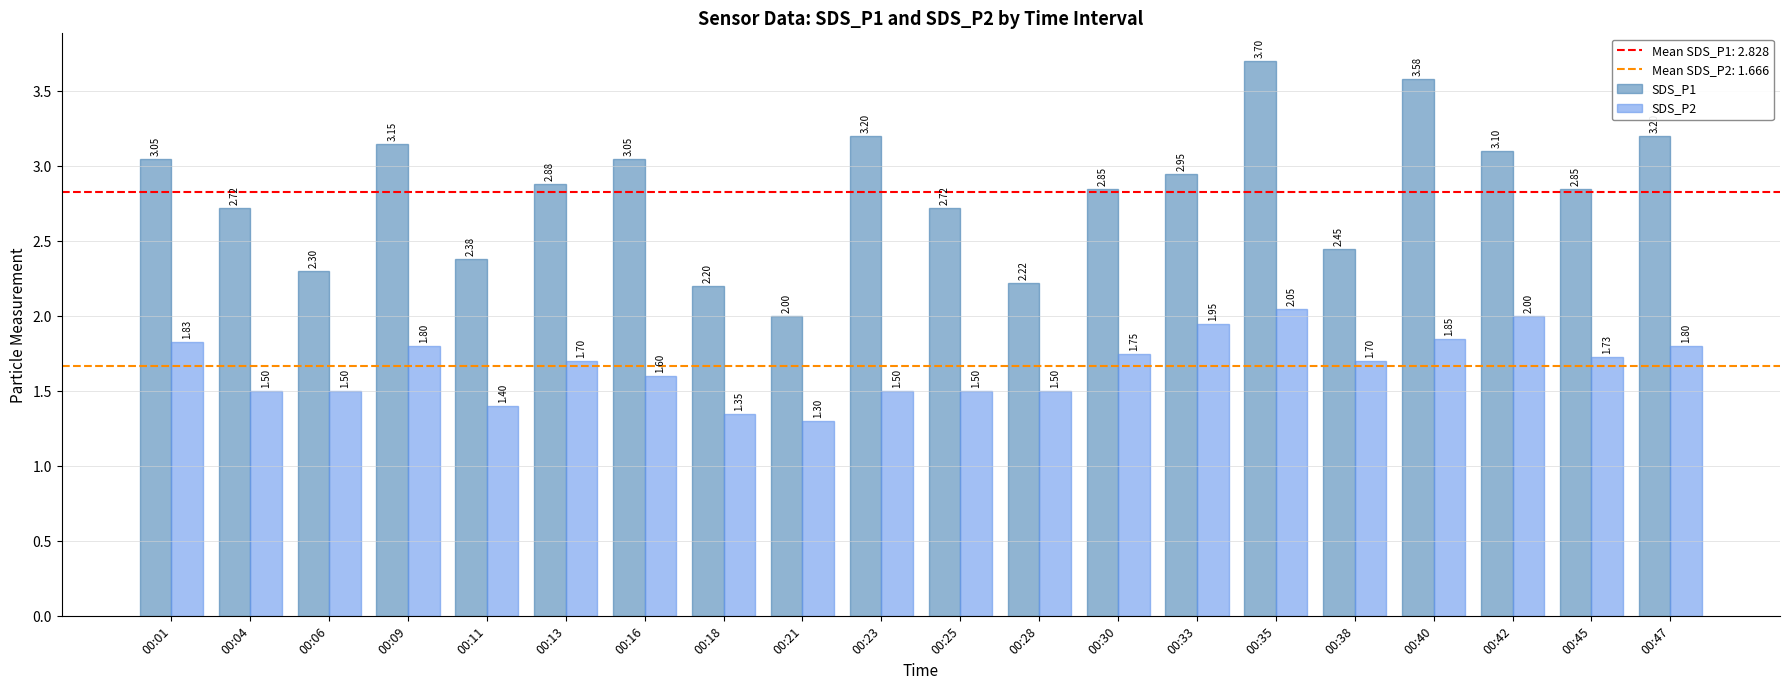

What is the sum of the SDS_P2 values at 00:13 and 00:47?

3.5